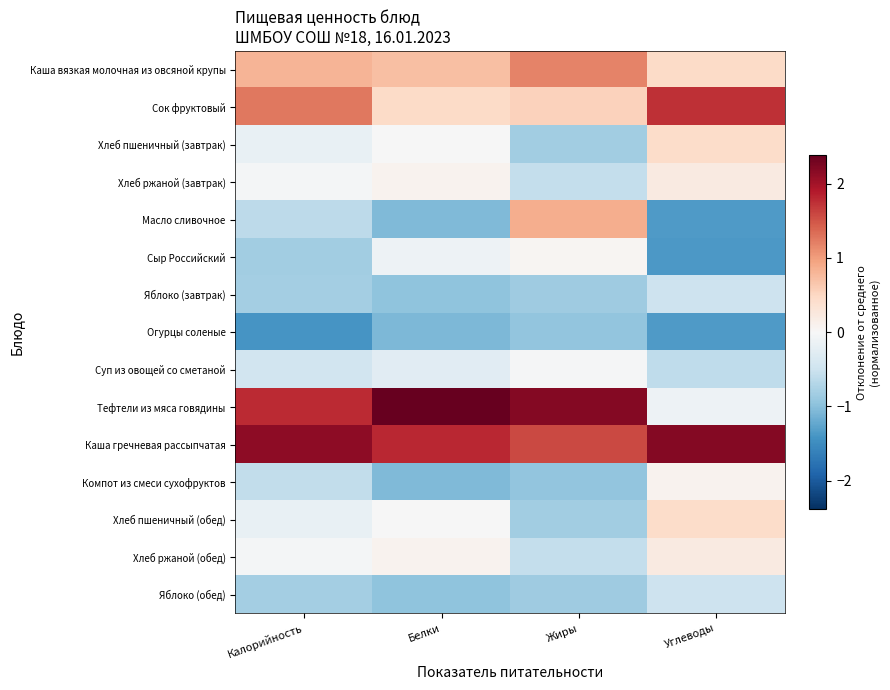

What is the difference between the highest and lowest values at Калорийность?

3.5